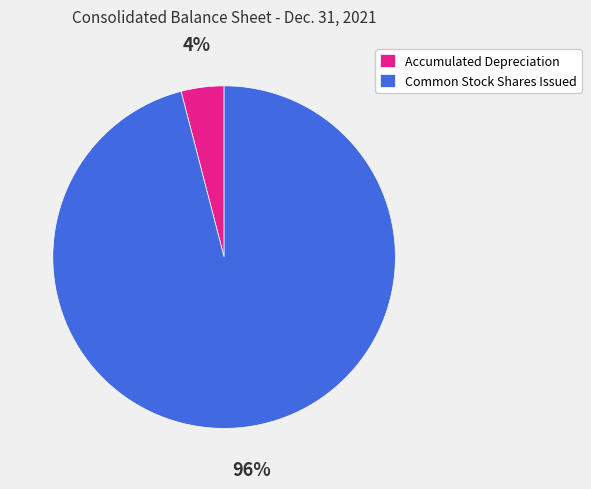

How many slices are in this pie chart?

2